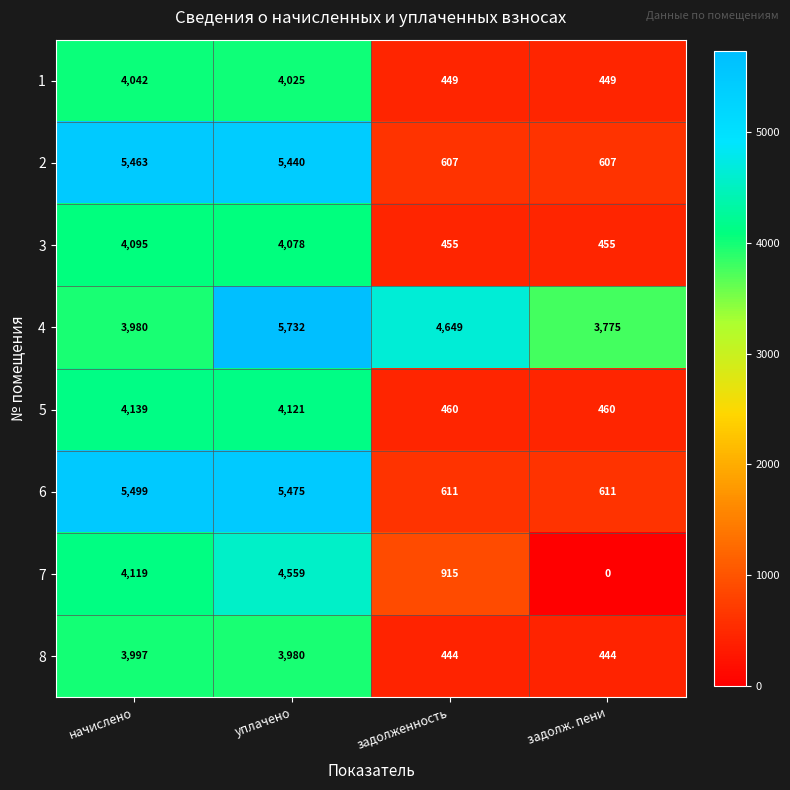

List the series in order of their peak value, highest first.

4, 6, 2, 7, 5, 3, 1, 8